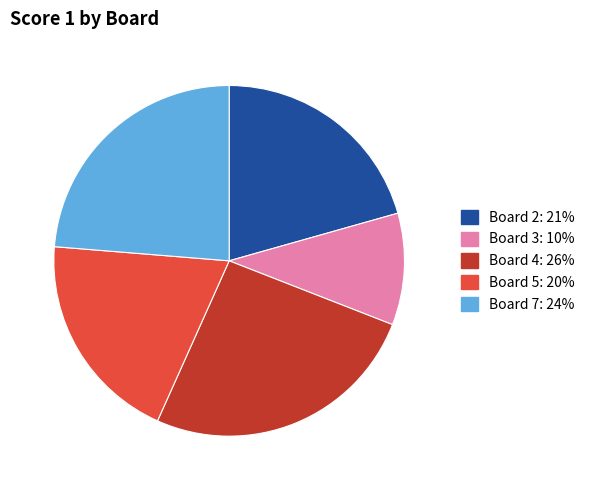

Is there any slice that represents more than half of the pie?

No